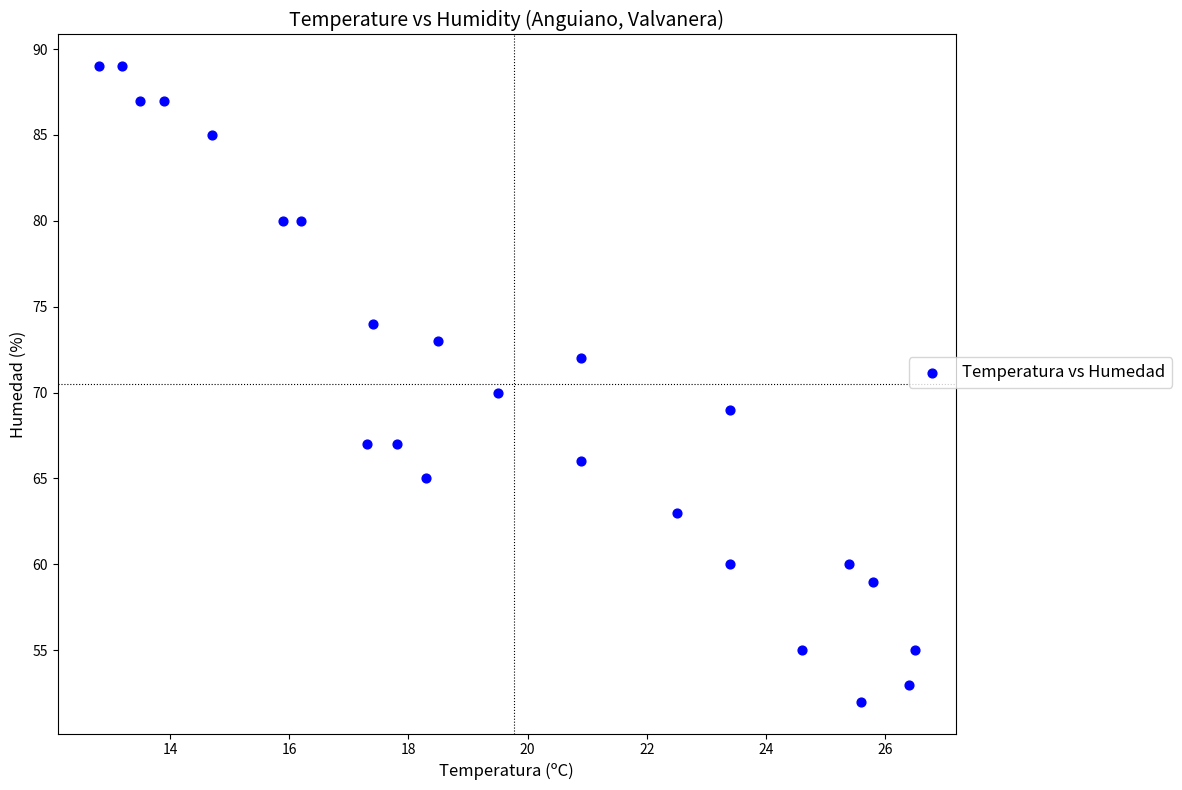

What is the range of Y values (max minus min)?

37